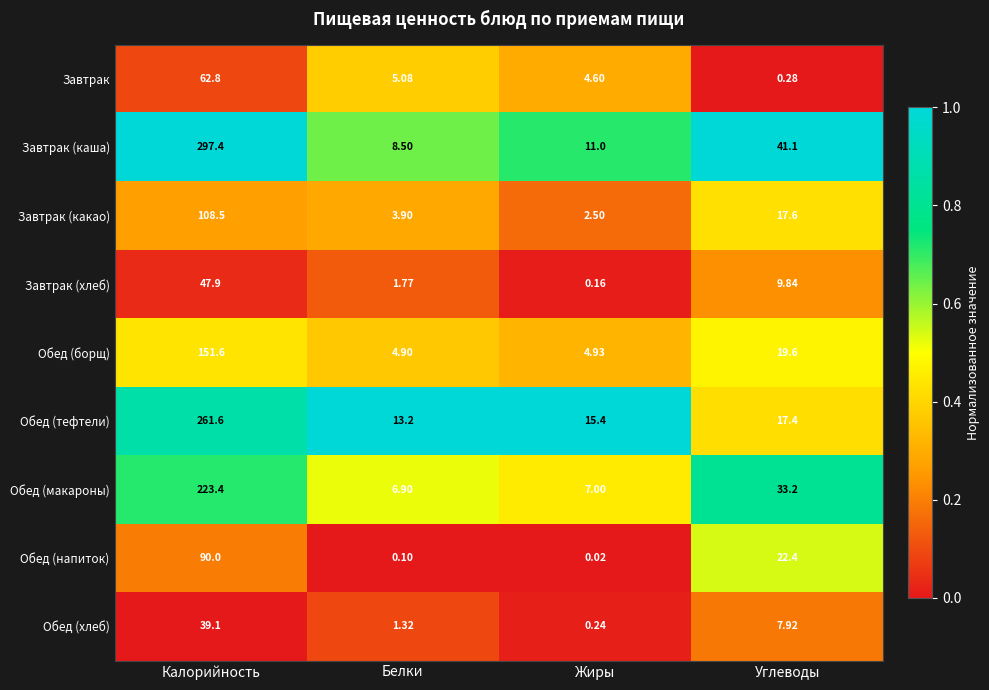

At which category does the chart reach its peak across all series?

Калорийность